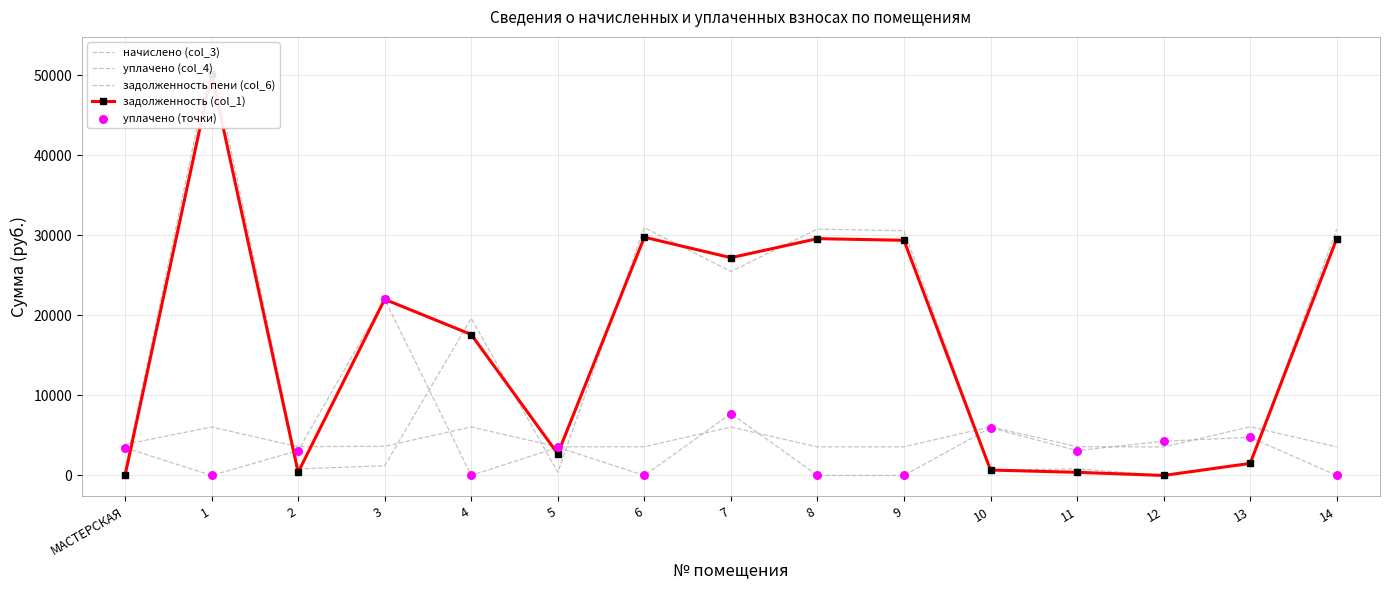

What are all the series names shown in the legend?

начислено (col_3), уплачено (col_4), задолженность пени (col_6), задолженность (col_1), уплачено (точки)